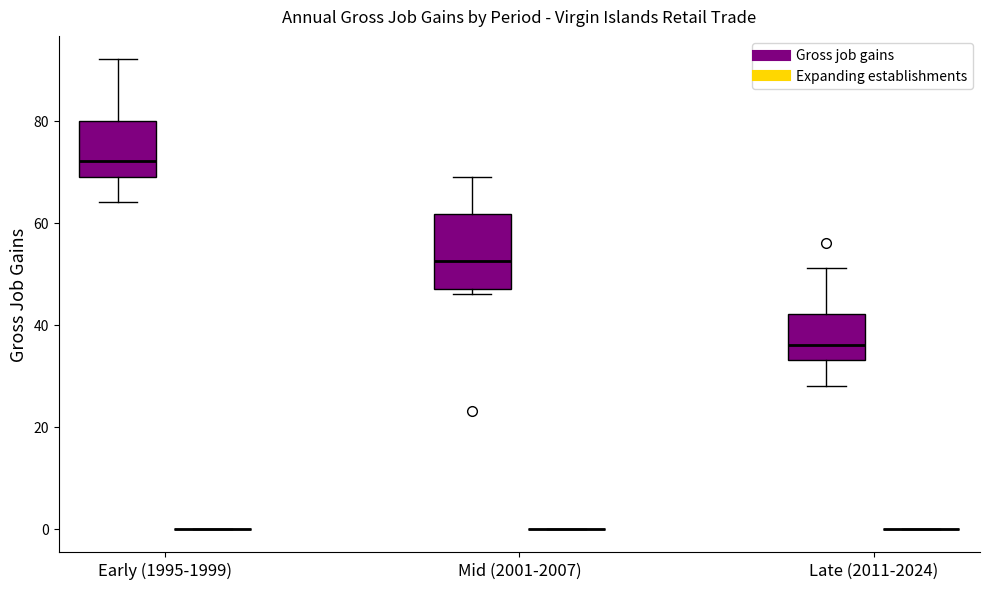

Which box is the tallest, from its lower edge to its upper edge?

Mid (2001-2007) (Gross job gains)